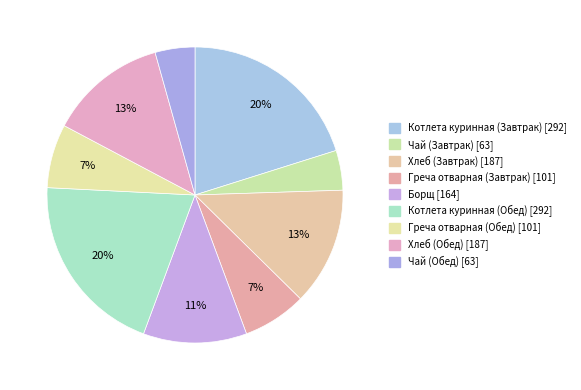

Do Греча отварная (Завтрак) and Котлета куринная (Обед) together represent more than half of the pie?

No